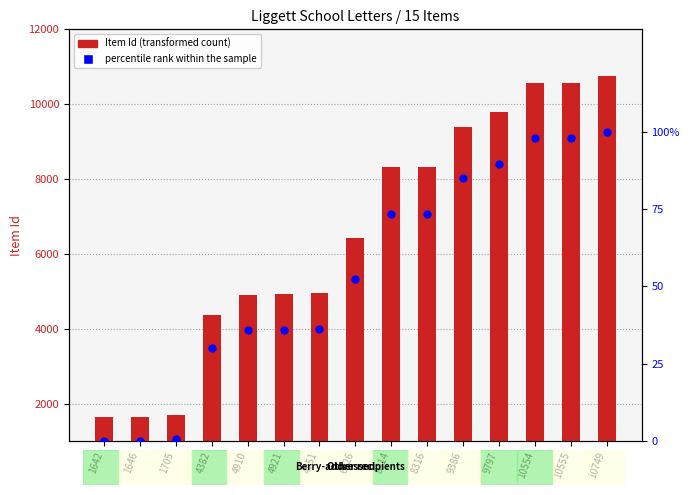

Which series contains the highest Y value?

Item Id (transformed count)